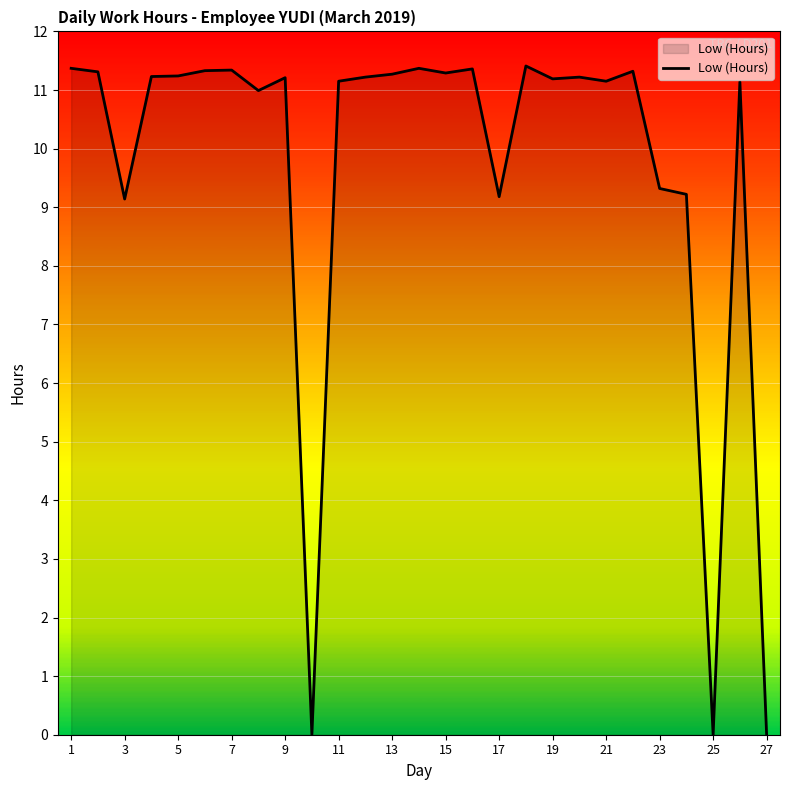

What is the difference between the maximum and minimum values?

11.4